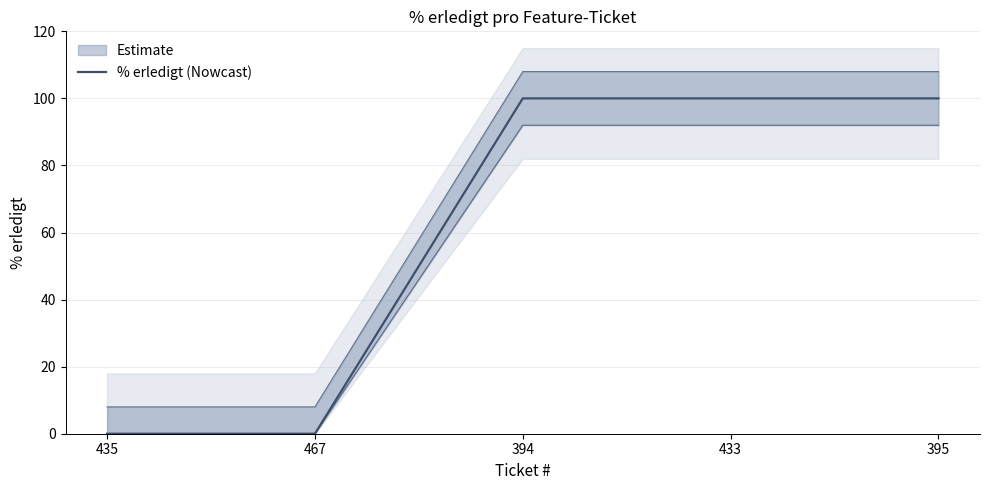

True or false: the data shows 25 at 394.

False